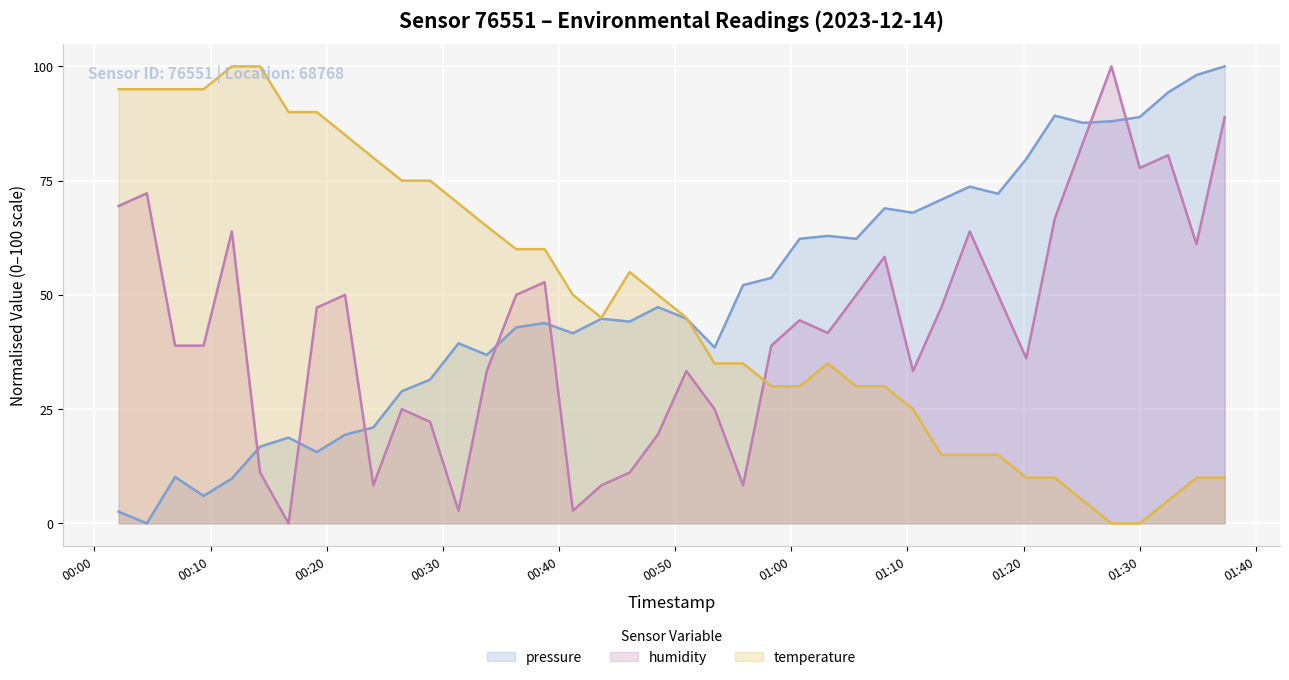

How many data points in humidity are above 44?

20